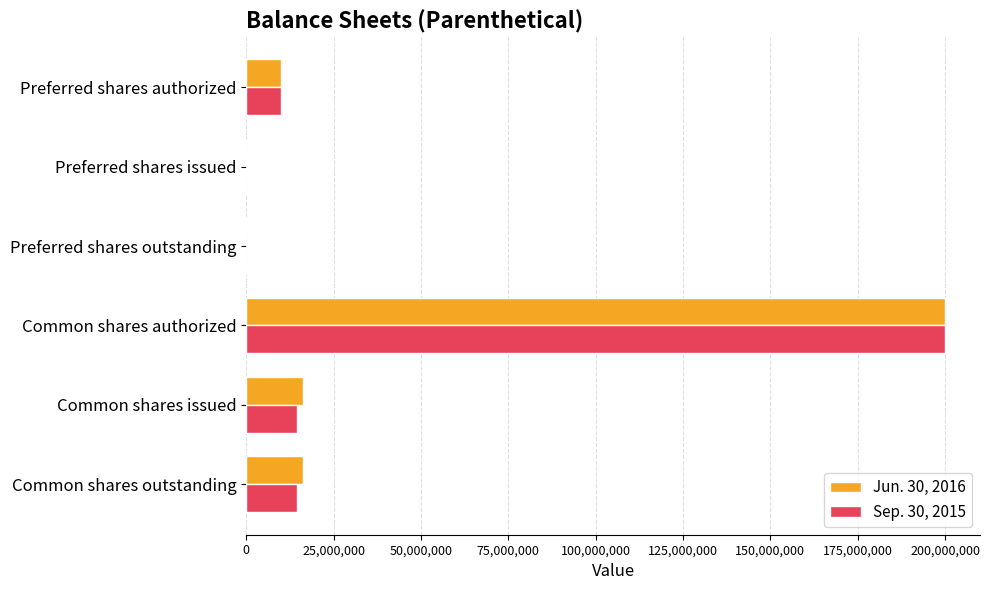

Which category has the highest value across all series?

Common shares authorized